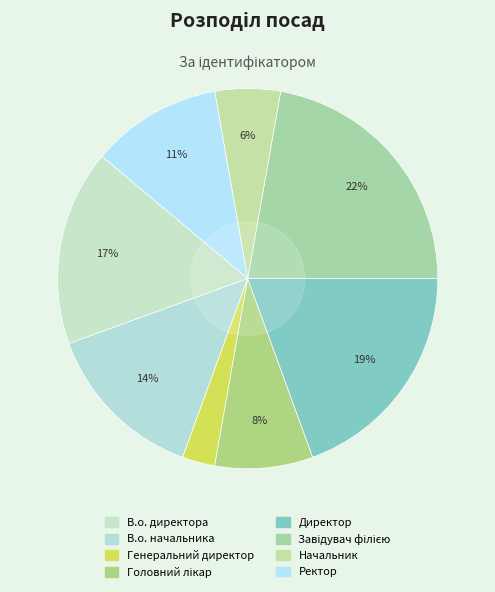

Between Ректор and Генеральний директор, which is larger?

Ректор